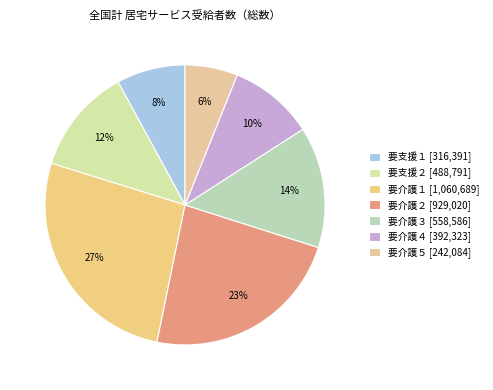

Between 要介護５ and 要支援２, which is larger?

要支援２